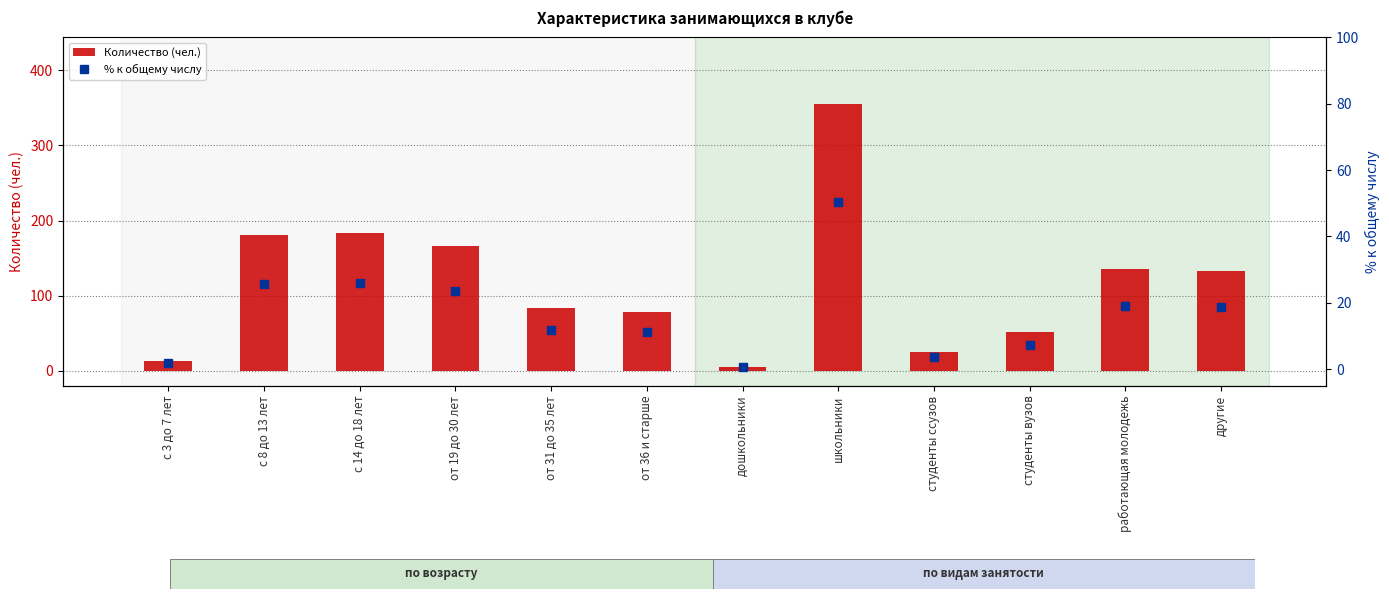

What is the maximum value shown in the chart?

355.0